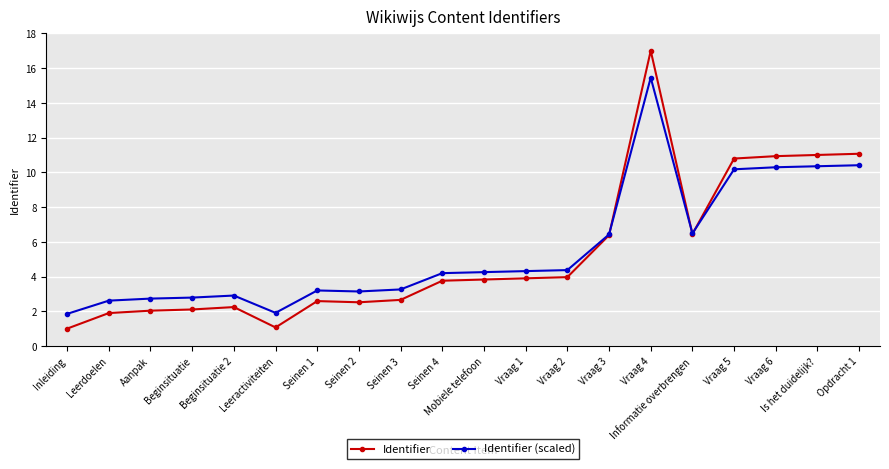

True or false: Identifier and Identifier (scaled) cross at least once.

True